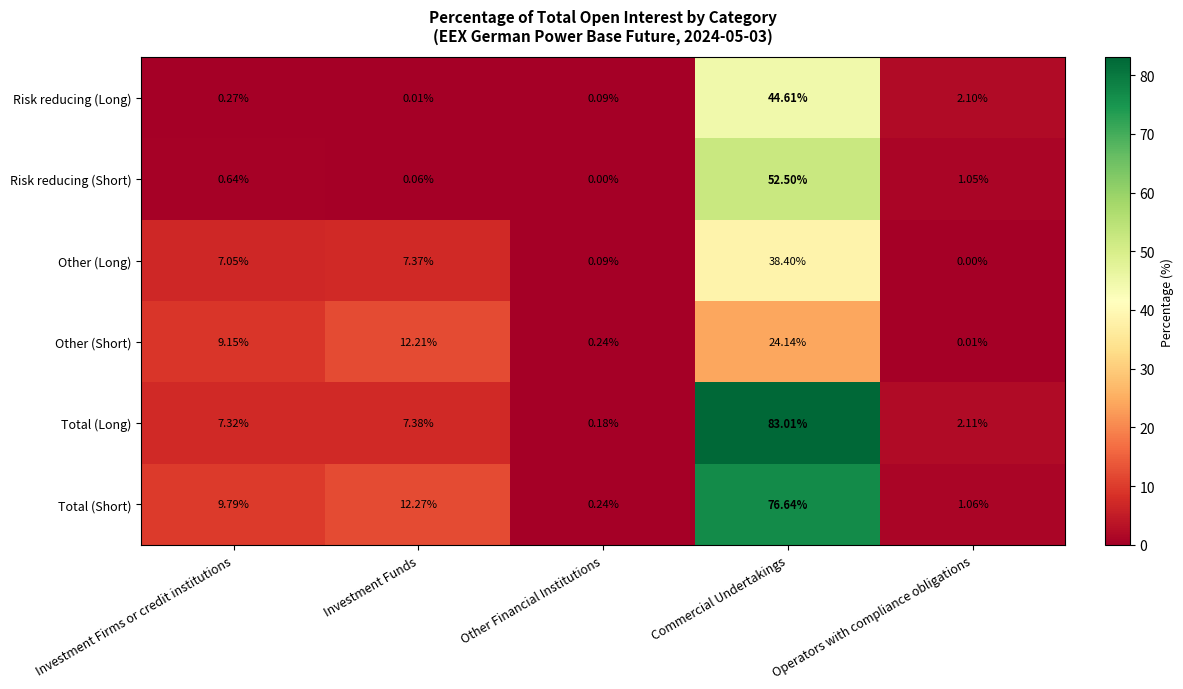

Which series has the widest spread of values?

Total (Long)